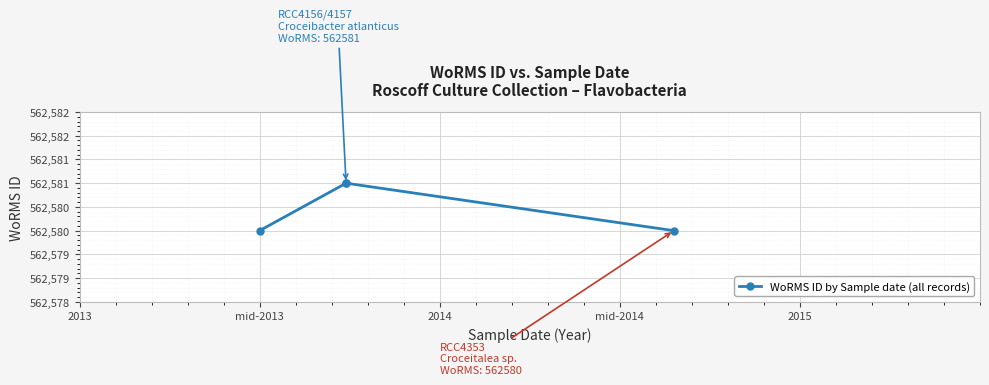

How many lines are shown in the chart?

1